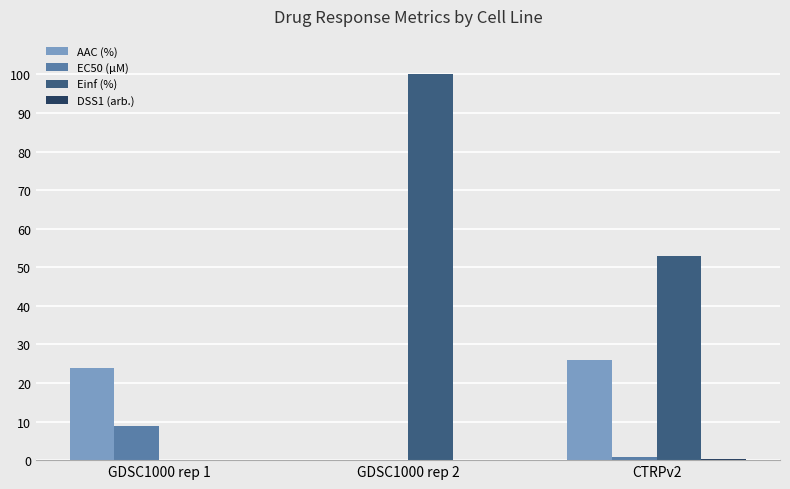

Where is Einf (%) nearest to the value 50?

CTRPv2